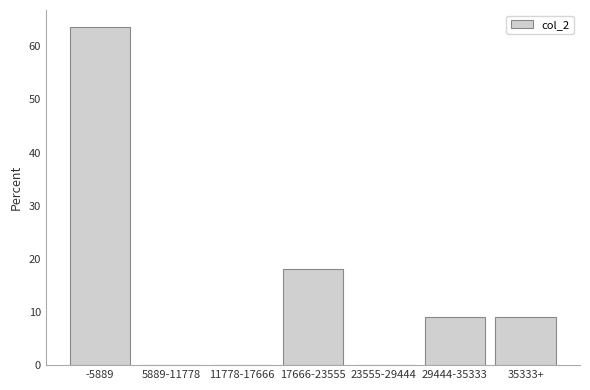

Reading left to right, transcribe all the data shown in this chart.

-5889=63.6	5889-11778=0.0	11778-17666=0.0	17666-23555=18.2	23555-29444=0.0	29444-35333=9.1	35333+=9.1